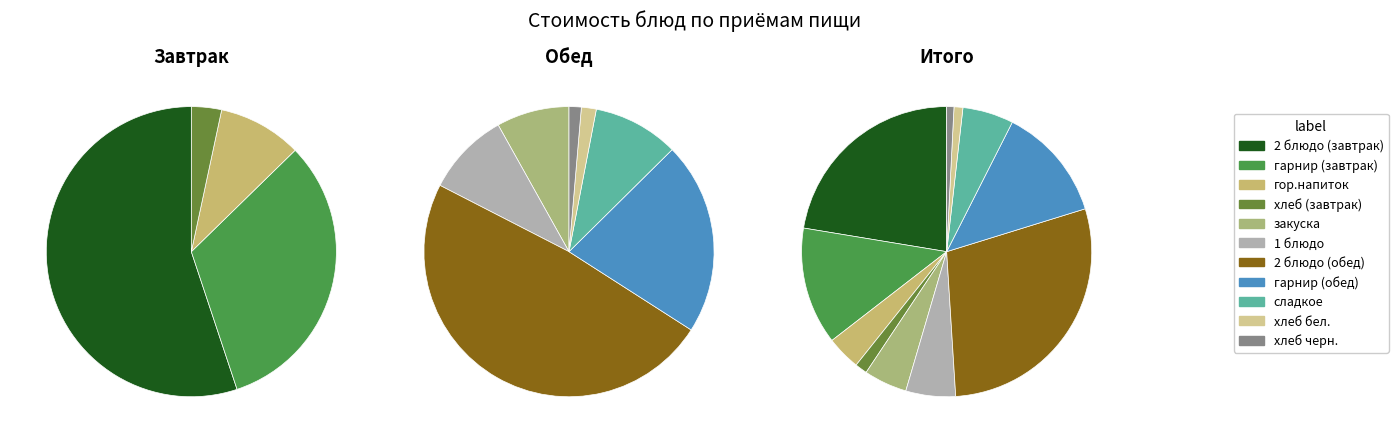

Does хлеб черн. represent more than half of the total?

No